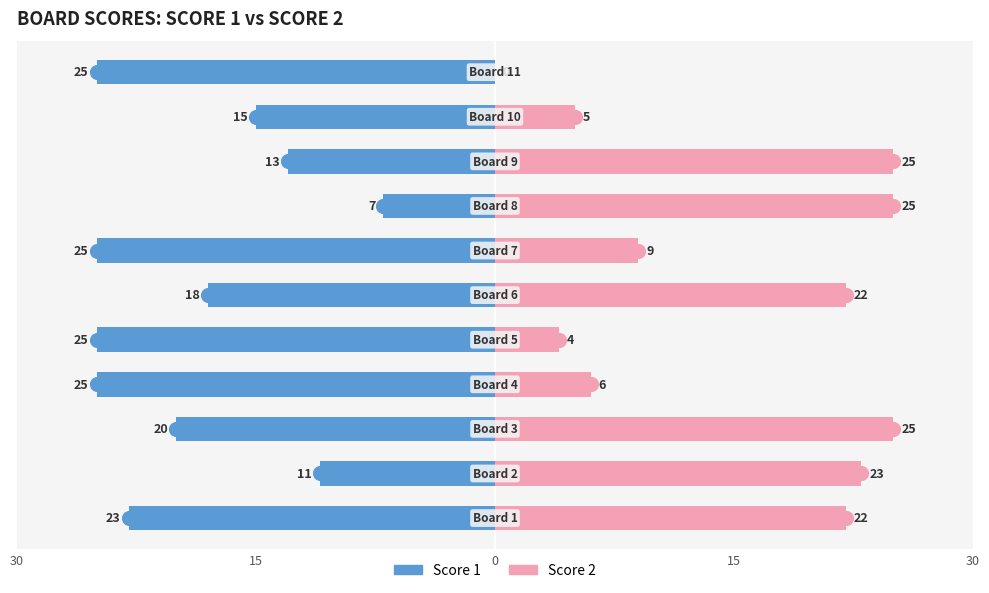

Count the number of categories in the chart.

11